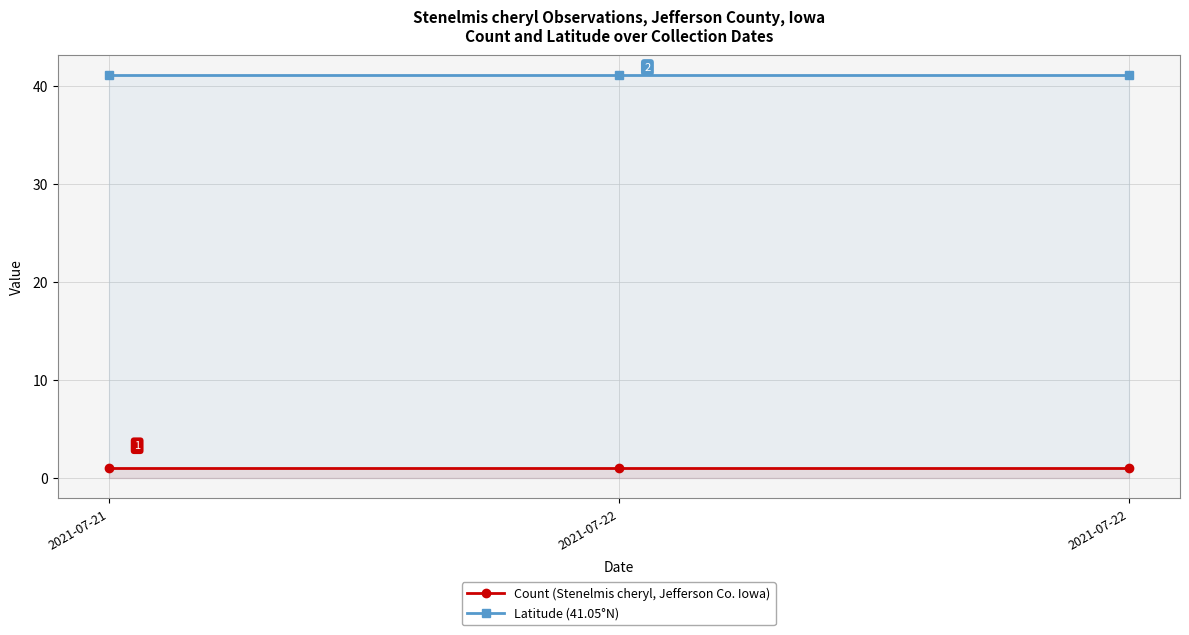

What is the average value of the Latitude (41.05°N) series?

41.1